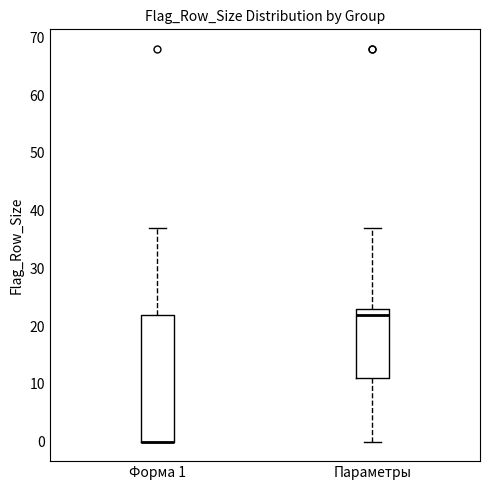

Where does the lower whisker of the box for Параметры end on the y-axis? The values are not printed on the chart, so give them approximately, as read against the axis.

0